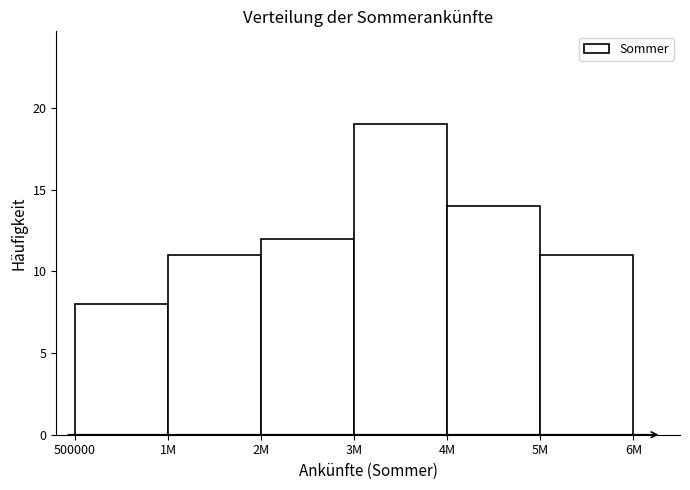

Reading left to right, transcribe all the data shown in this chart.

8	11	12	19	14	11